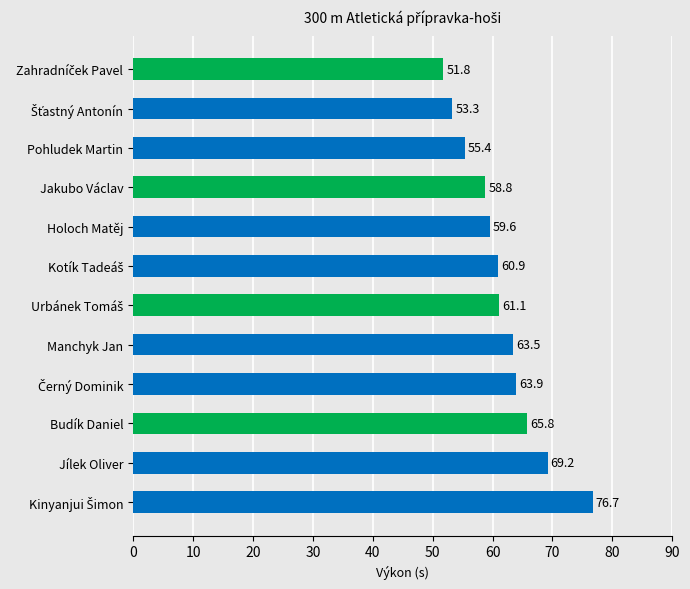

Read the value at Jílek Oliver.

69.2